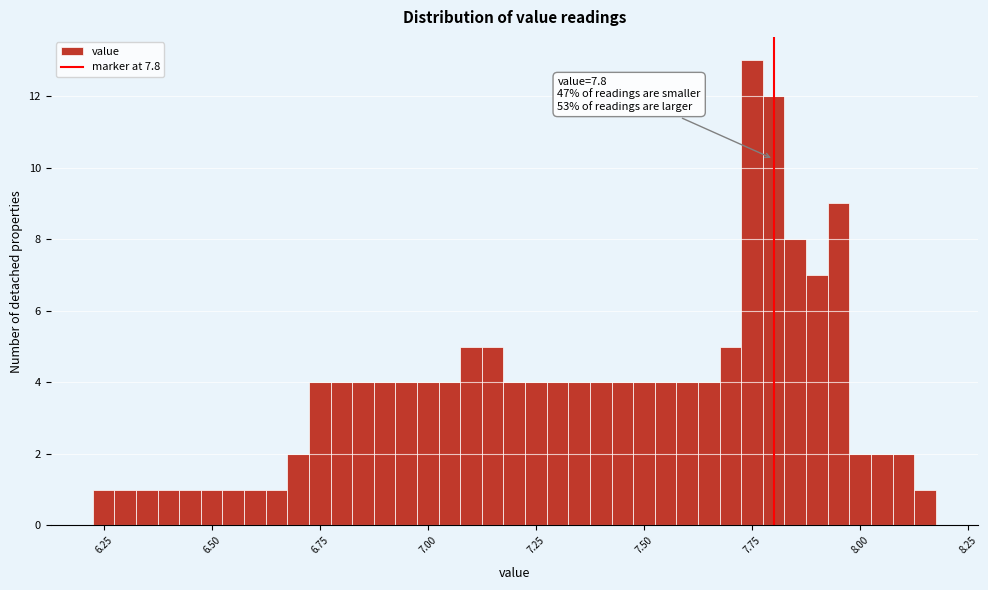

Around what value on the x-axis is the tallest bar? Give the approximate position of its centre, as read against the axis.

7.75